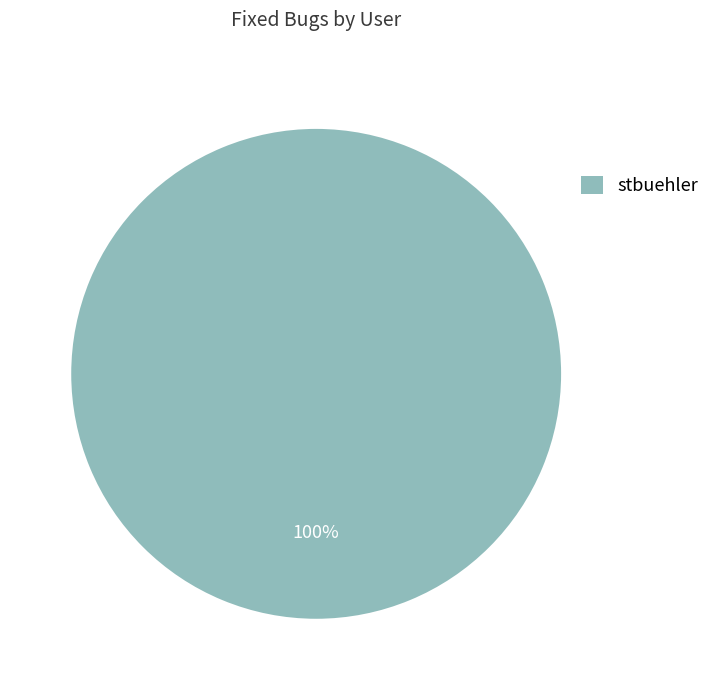

True or false: stbuehler accounts for 100% of the total.

True